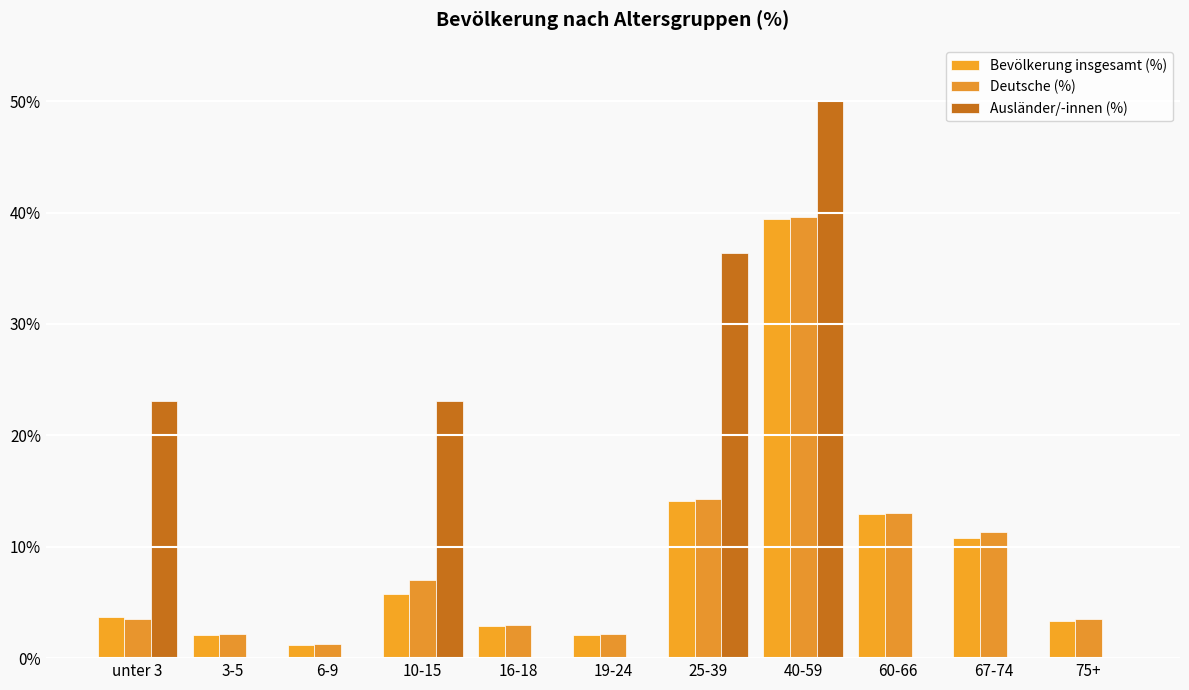

What is the average value of the Deutsche (%) series?

9.2